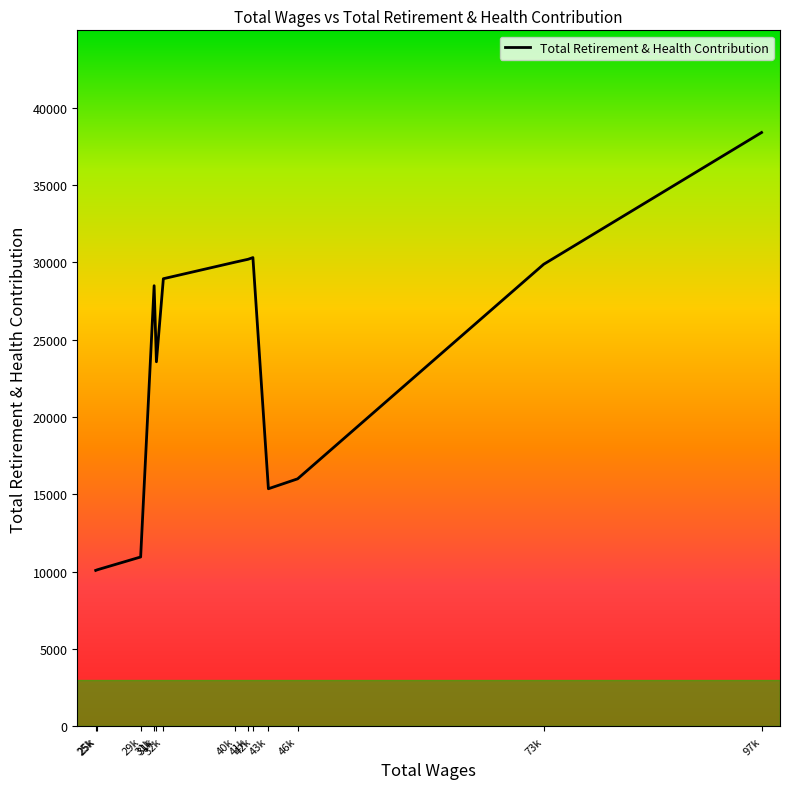

At which category does the data reach its first local valley?

31k